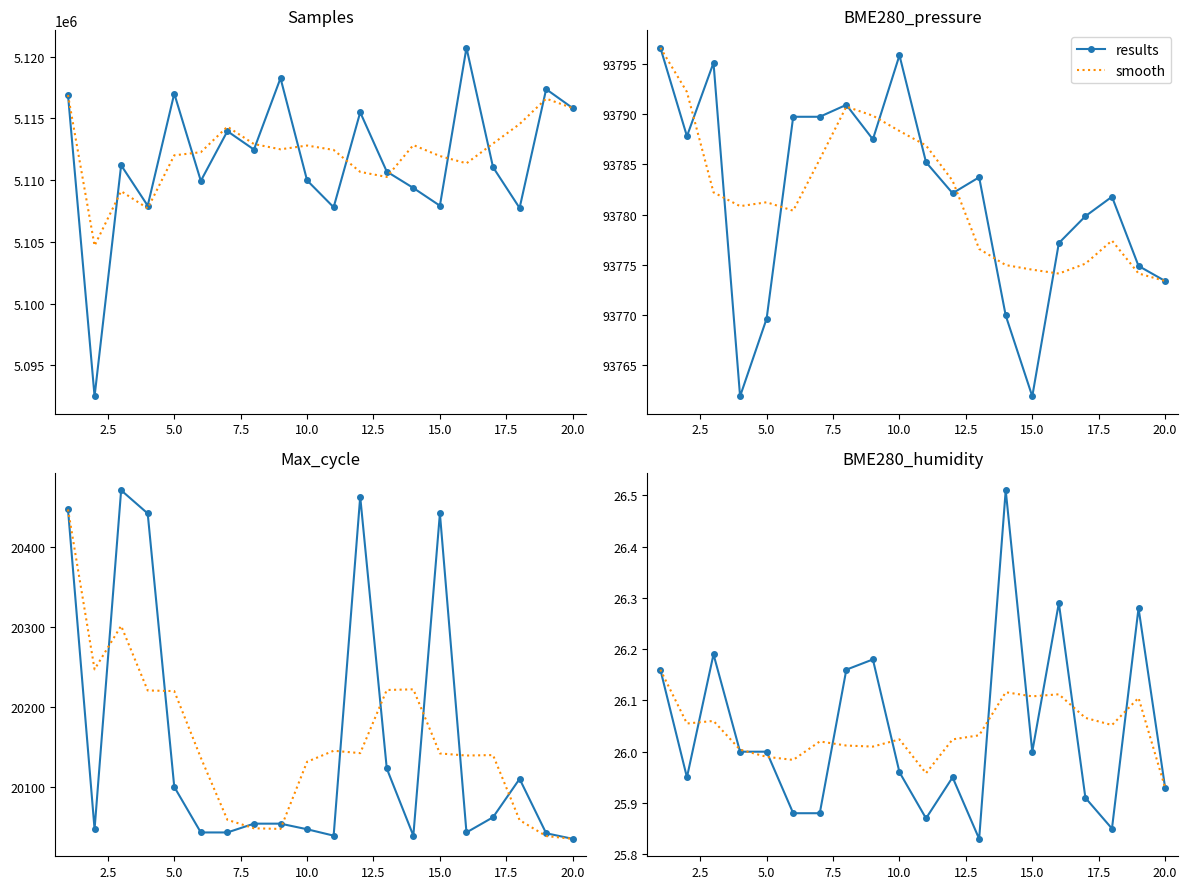

How many values in the results series exceed 26?

7